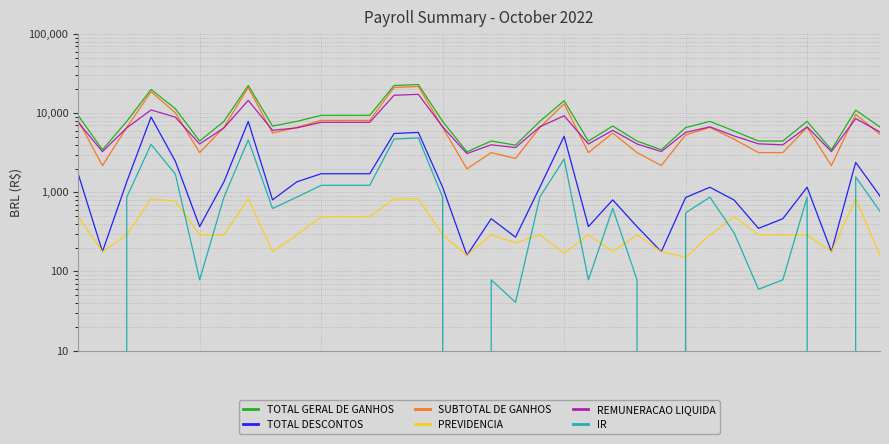

True or false: IR and TOTAL DESCONTOS intersect in this chart.

False